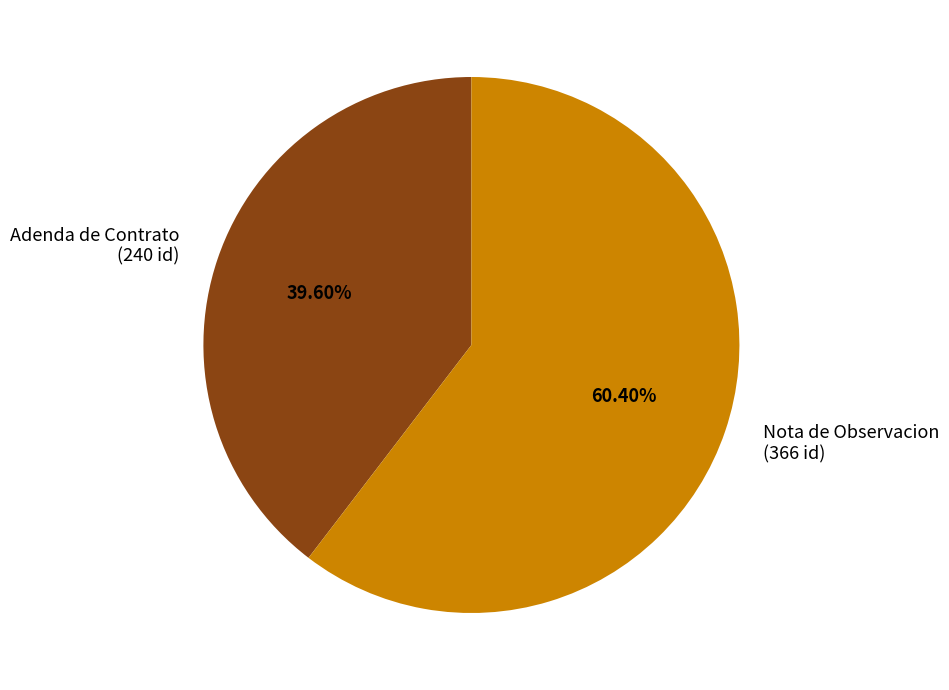

What is the smallest slice in the pie chart?

Adenda de Contrato